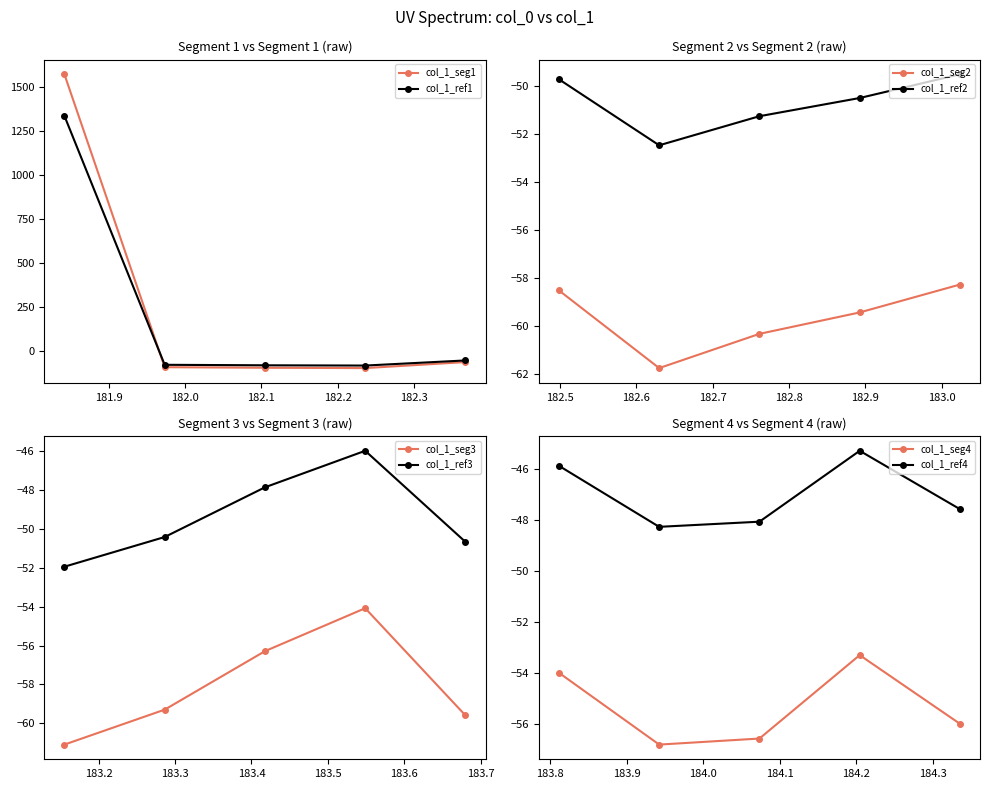

What is the difference between the values at 183.2863821962 and 181.8418?

1632.1